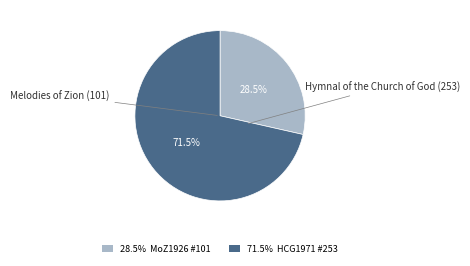

What portion of the pie excludes Melodies of Zion (101)?

71.5%